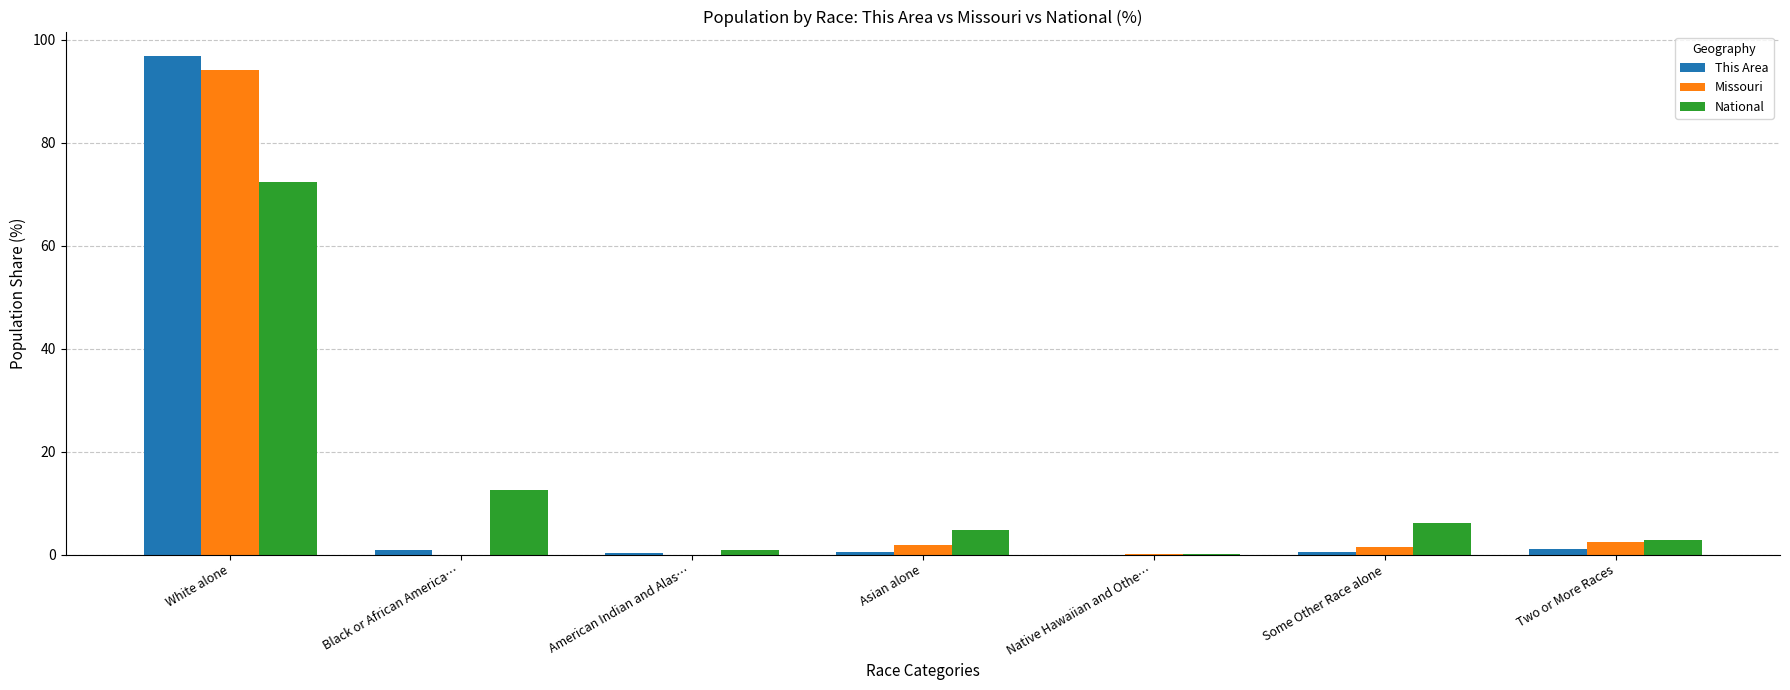

How many groups of bars are there?

7